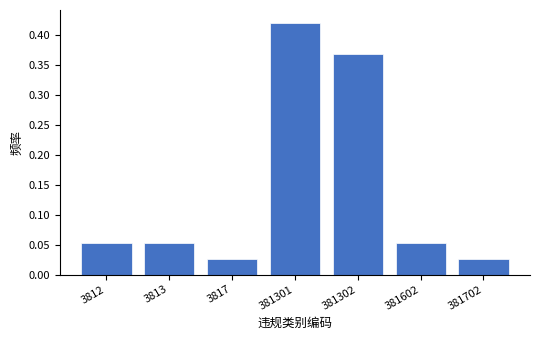

True or false: the data shows 0.6 at 381302.

False